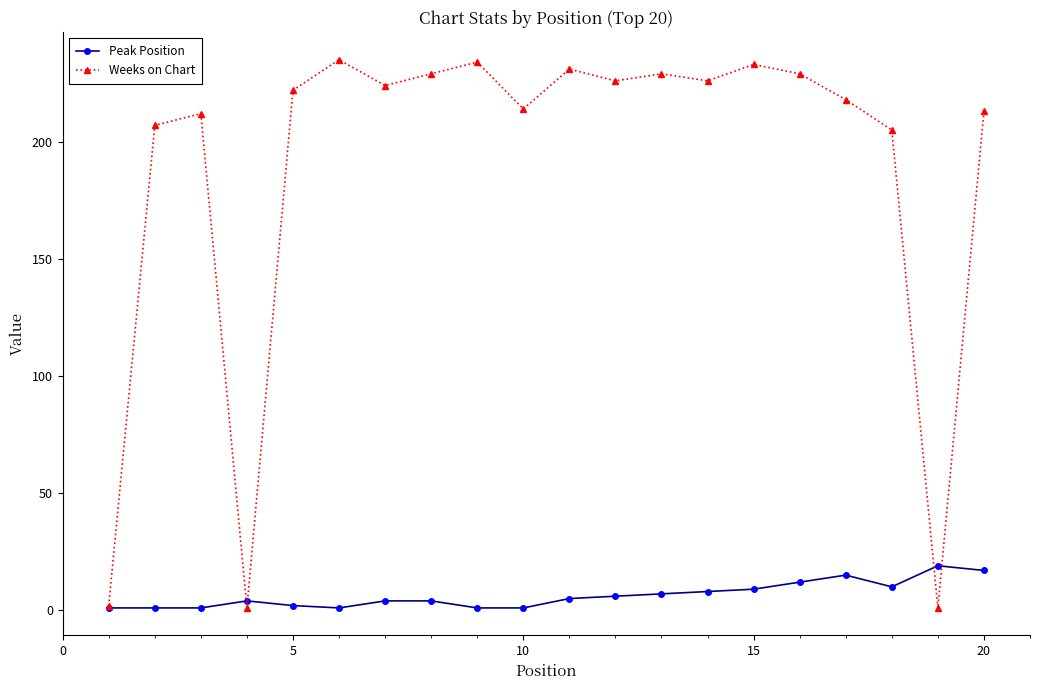

Which series has the largest total across all categories?

Weeks on Chart